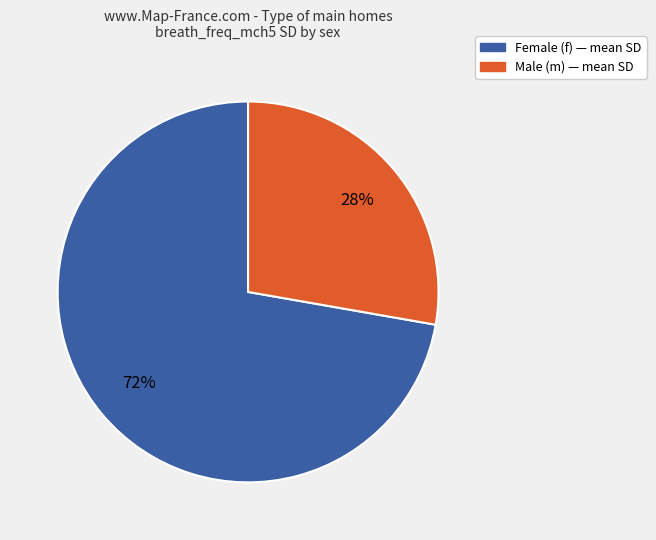

Does any single category account for the majority?

Yes